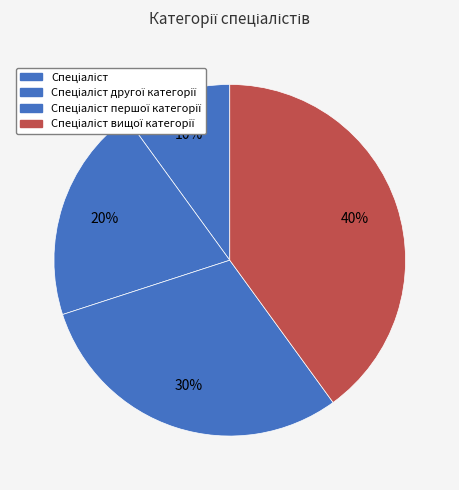

Rank the categories by value from highest to lowest.

Спеціаліст вищої категорії, Спеціаліст першої категорії, Спеціаліст другої категорії, Спеціаліст